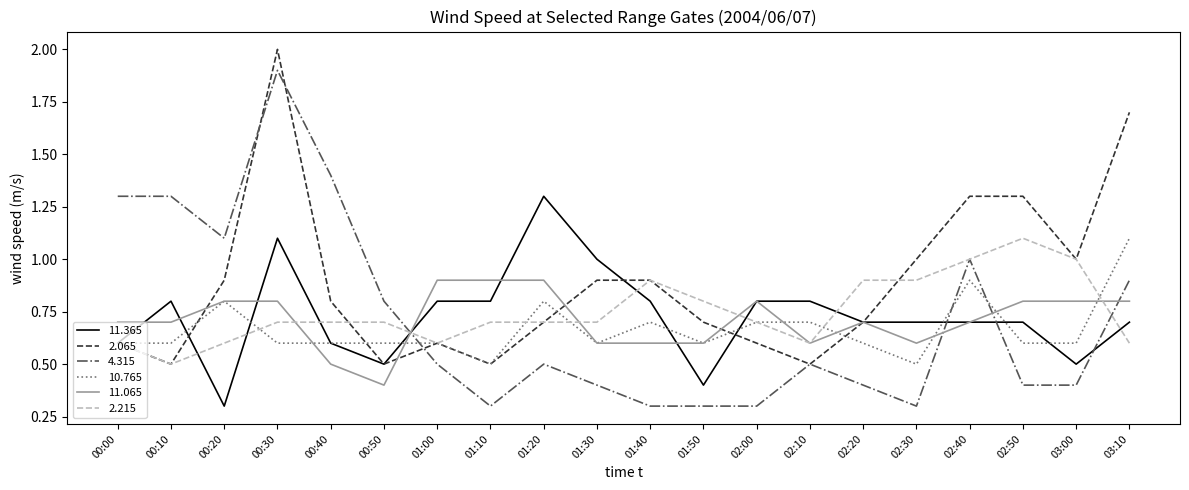

What position from the left is 00:10?

2